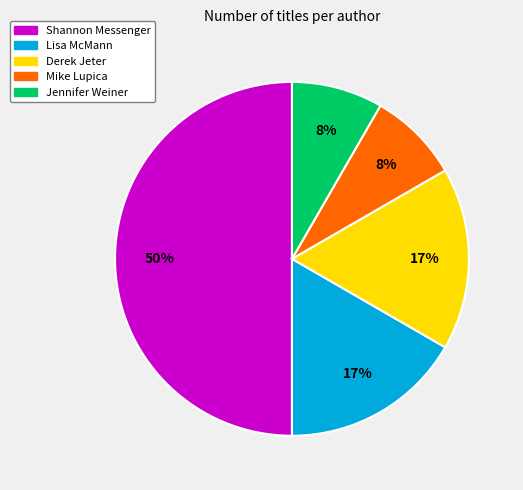

To the nearest percent, what is the difference between the largest and smallest slice percentages?

42%